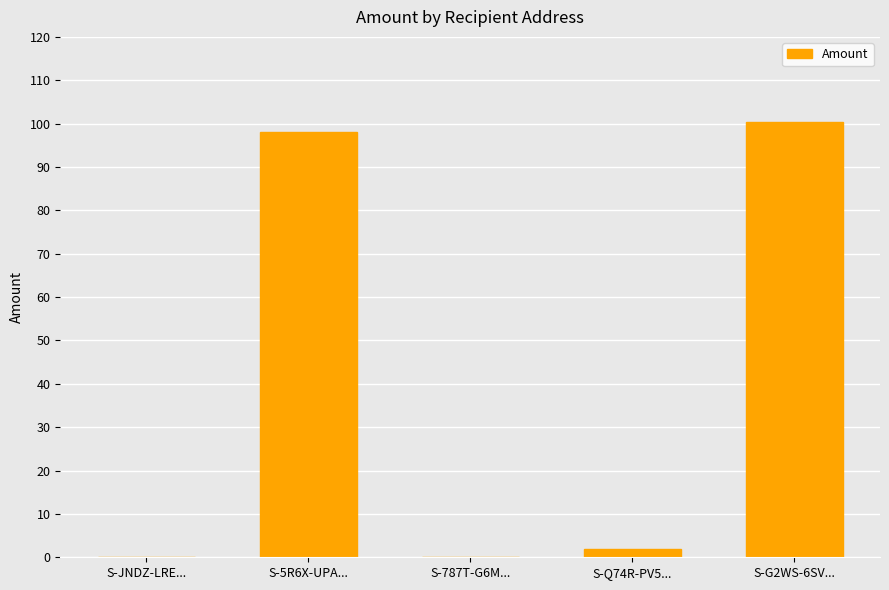

How many data points are above 2?

3